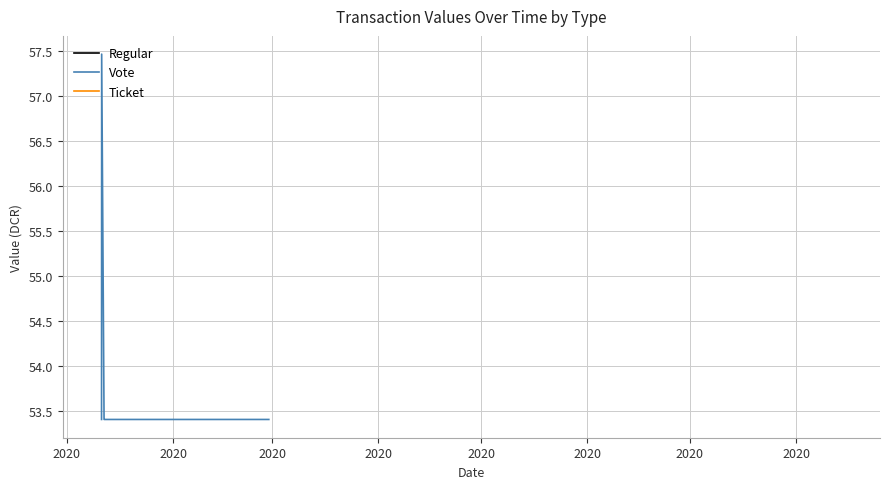

True or false: the data shows 72.2 at 9.

False